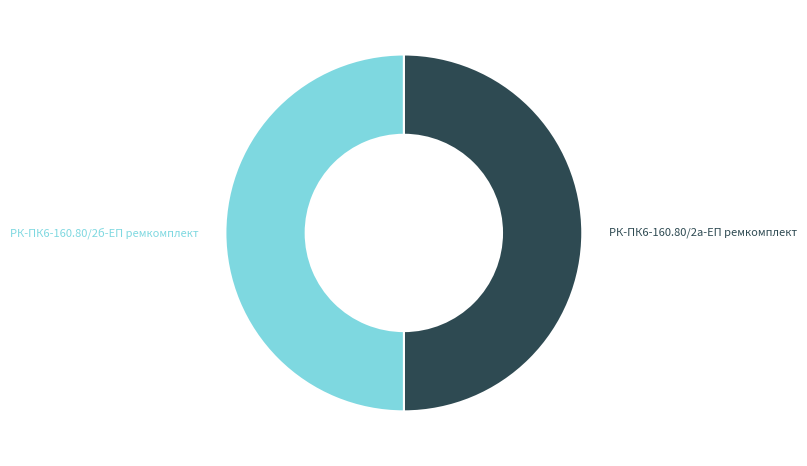

How many slices are in this pie chart?

2